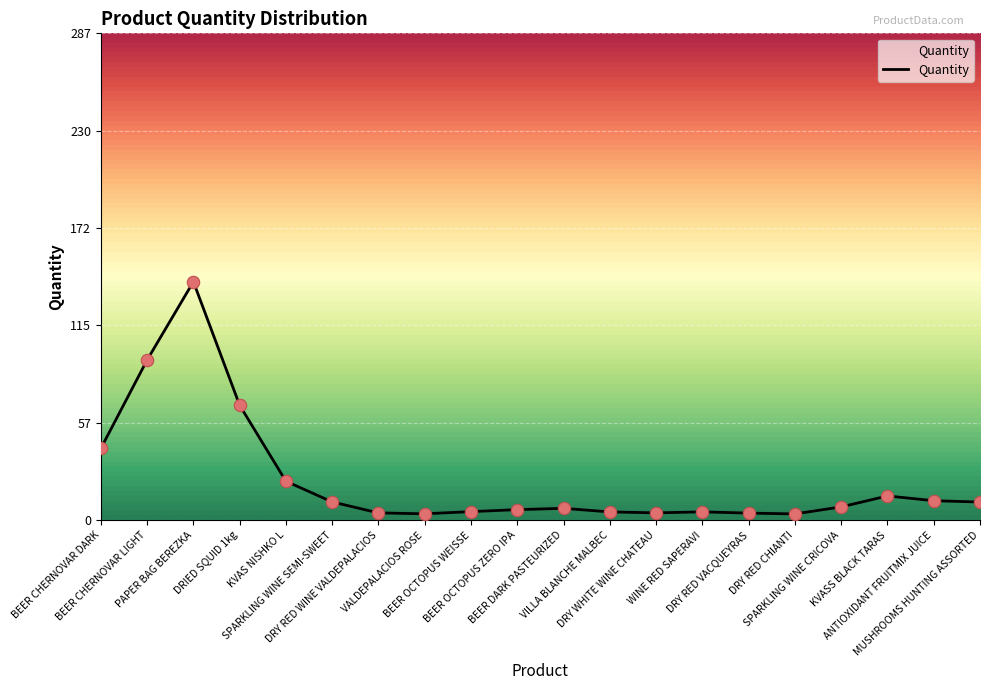

What is the change in value from BEER CHERNOVAR DARK to BEER DARK PASTEURIZED?

-35.4